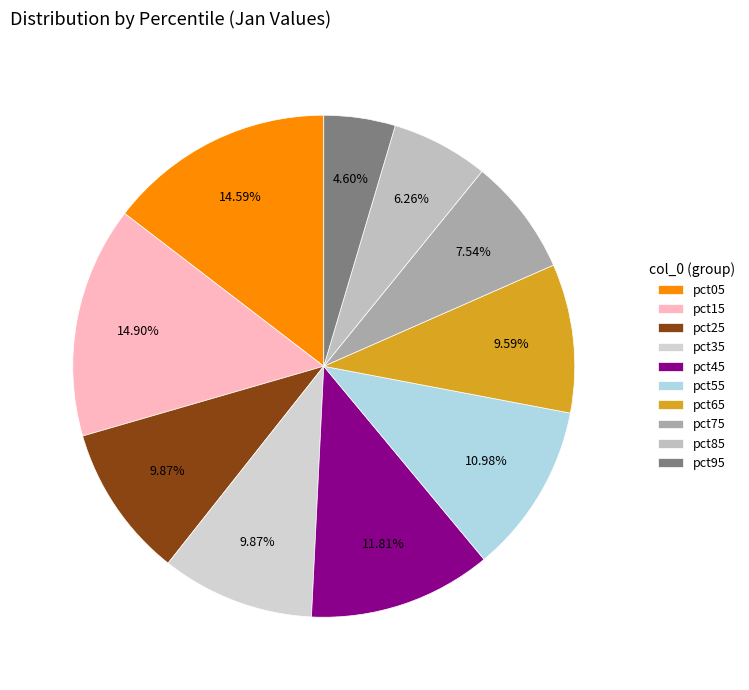

To the nearest percent, what is the difference between the pct85 and pct75 slice percentages?

1%